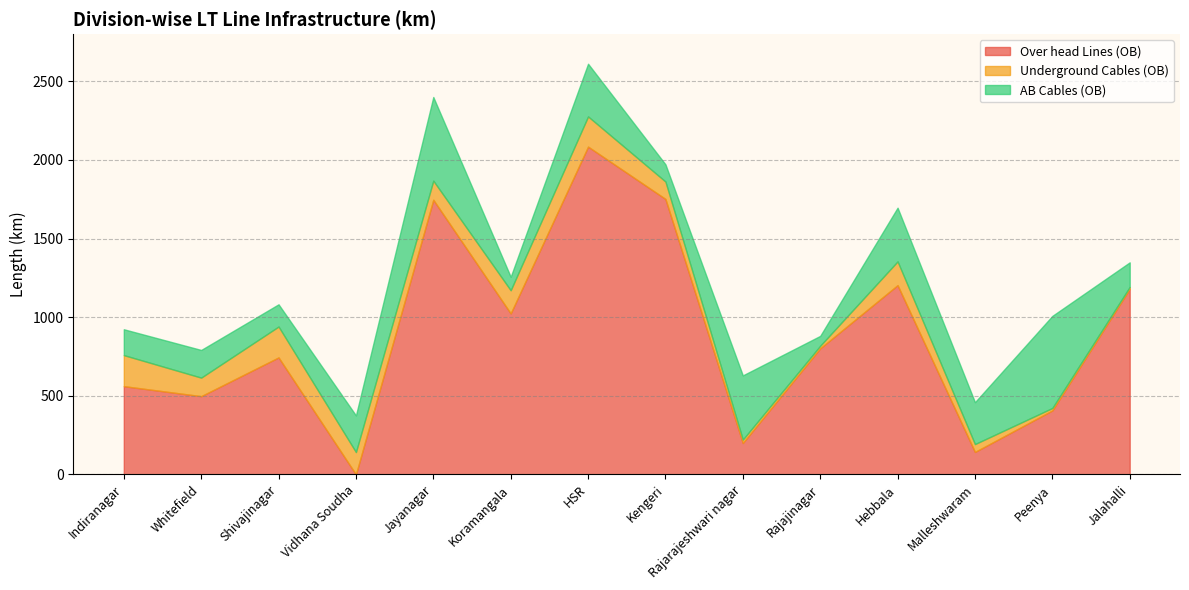

Which label corresponds to the largest value in the chart?

HSR